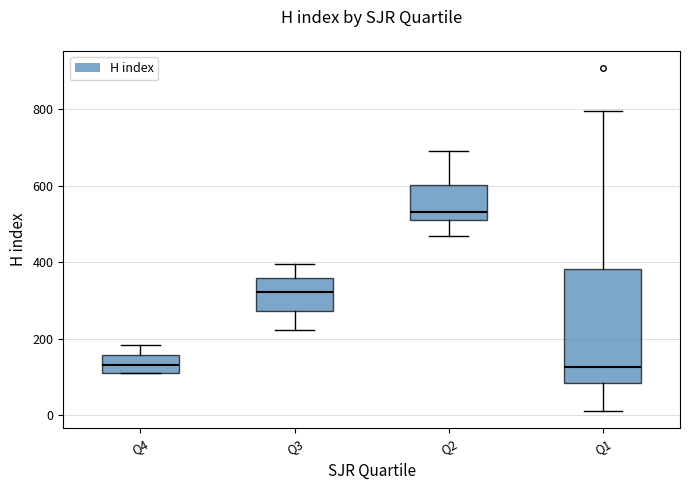

Reading left to right, read every box against the y-axis: the position of its median line, the range the box covers, and the ends of its whiskers. The values are not printed on the chart, so give them approximately, as read against the axis.

Q4: median 140, box 120 to 160, whiskers 120 to 180
Q3: median 320, box 280 to 360, whiskers 220 to 400
Q2: median 520 (just above the box's lower edge), box 520 to 600, whiskers 460 to 700
Q1: median 120, box 80 to 380, whiskers 20 to 800